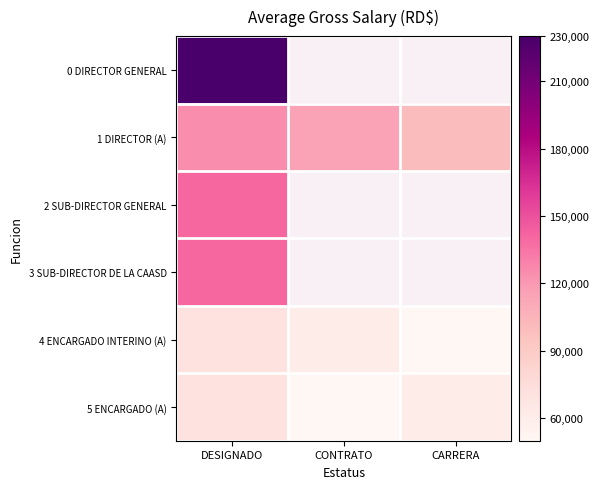

Is it true that 1 DIRECTOR (A) equals 115000.0 at CONTRATO?

True